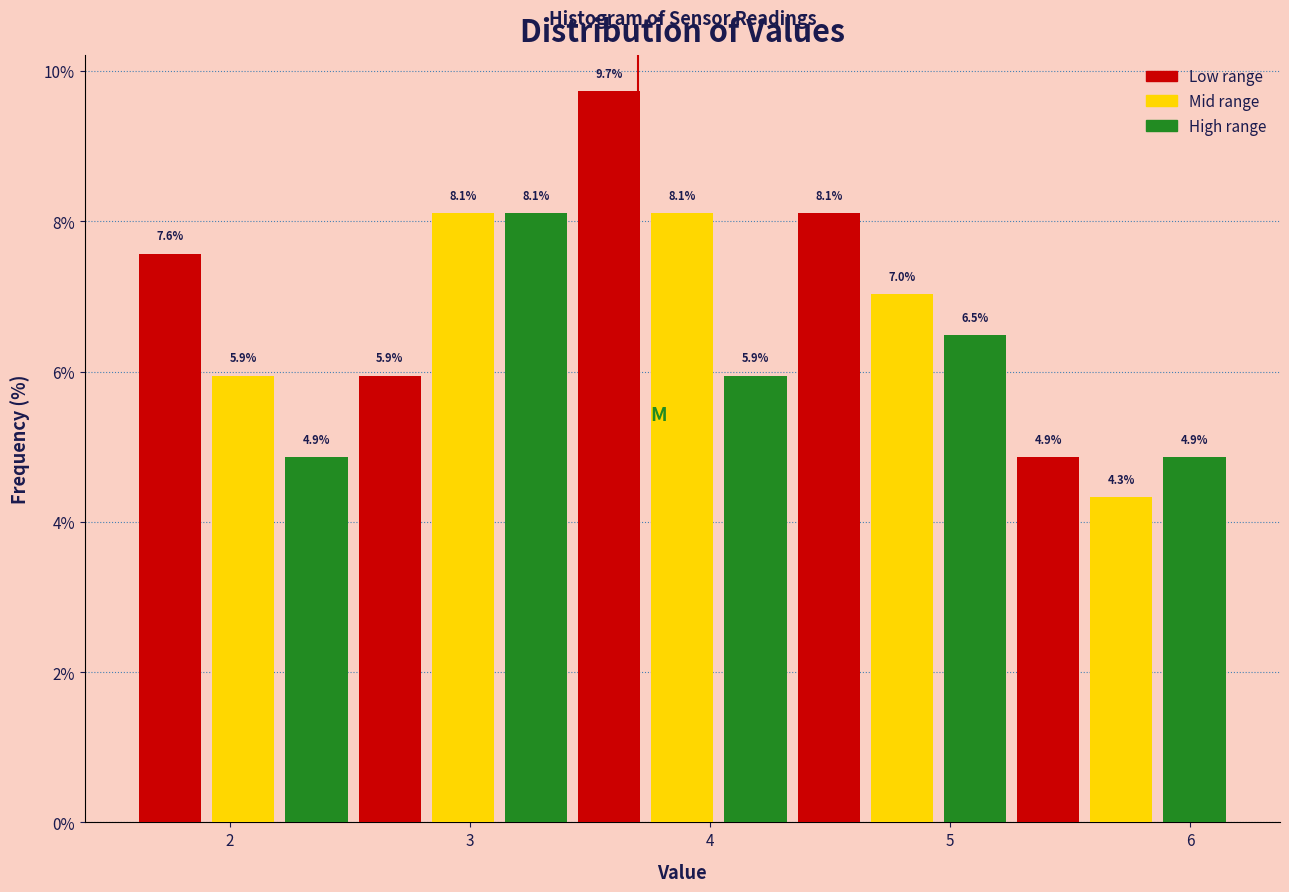

Around what value on the x-axis is the tallest bar? Give the approximate position of its centre, as read against the axis.

3.6